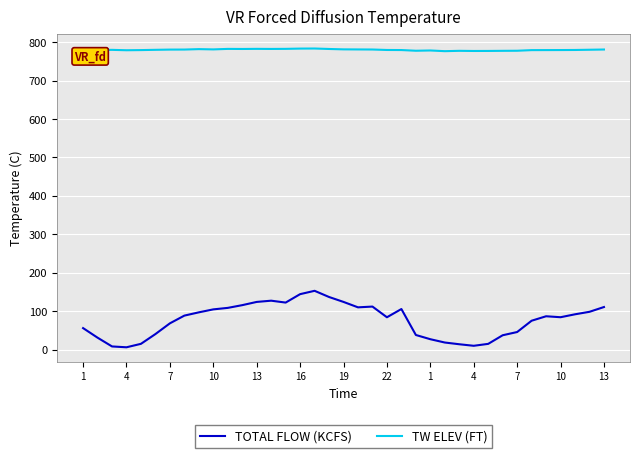

Which series has the widest spread of values?

TOTAL FLOW (KCFS)